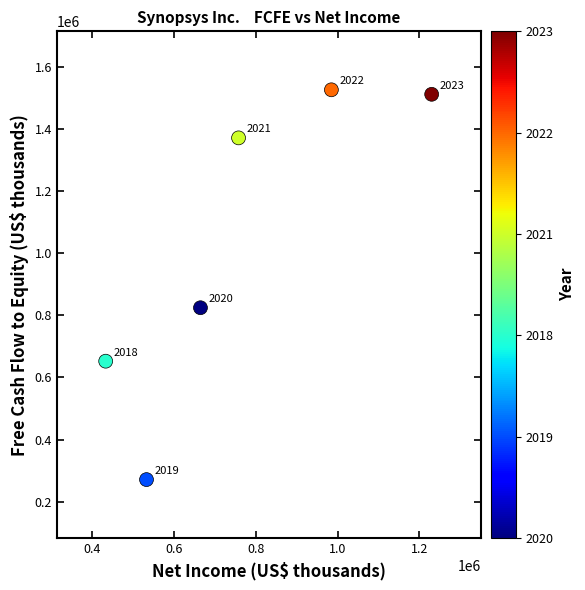

What is the average Y value?

1025831